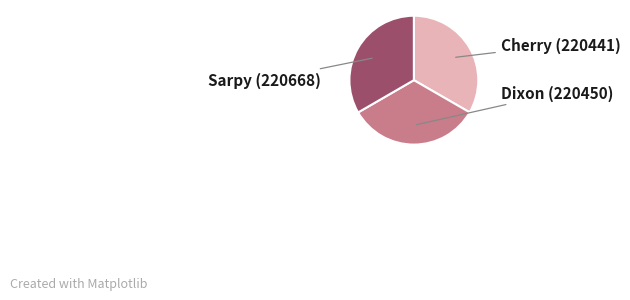

Approximately how many times larger is the value at Cherry compared to Sarpy?

1.0